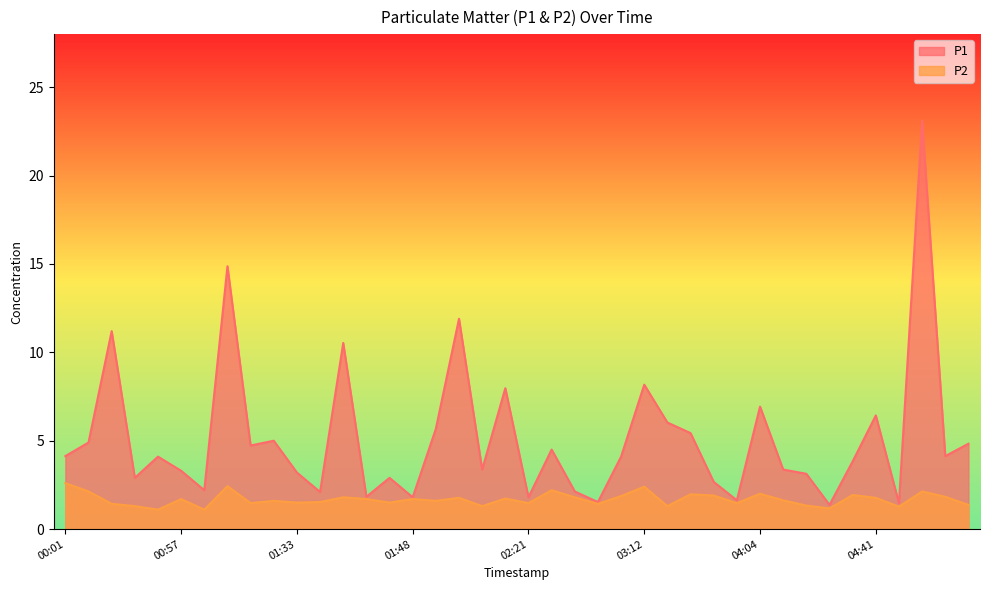

How many series are shown in this chart?

2